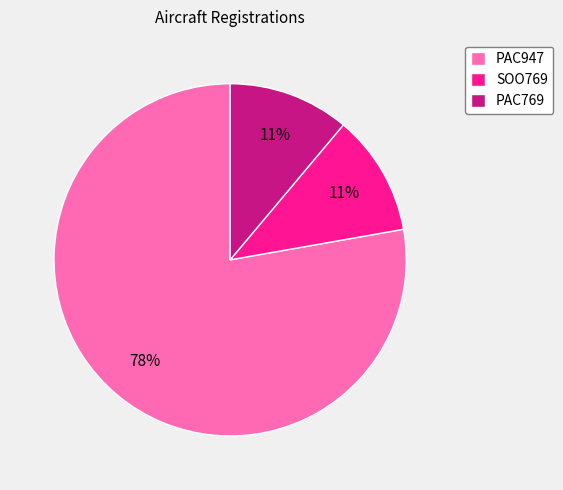

Between PAC947 and SOO769, which is larger?

PAC947